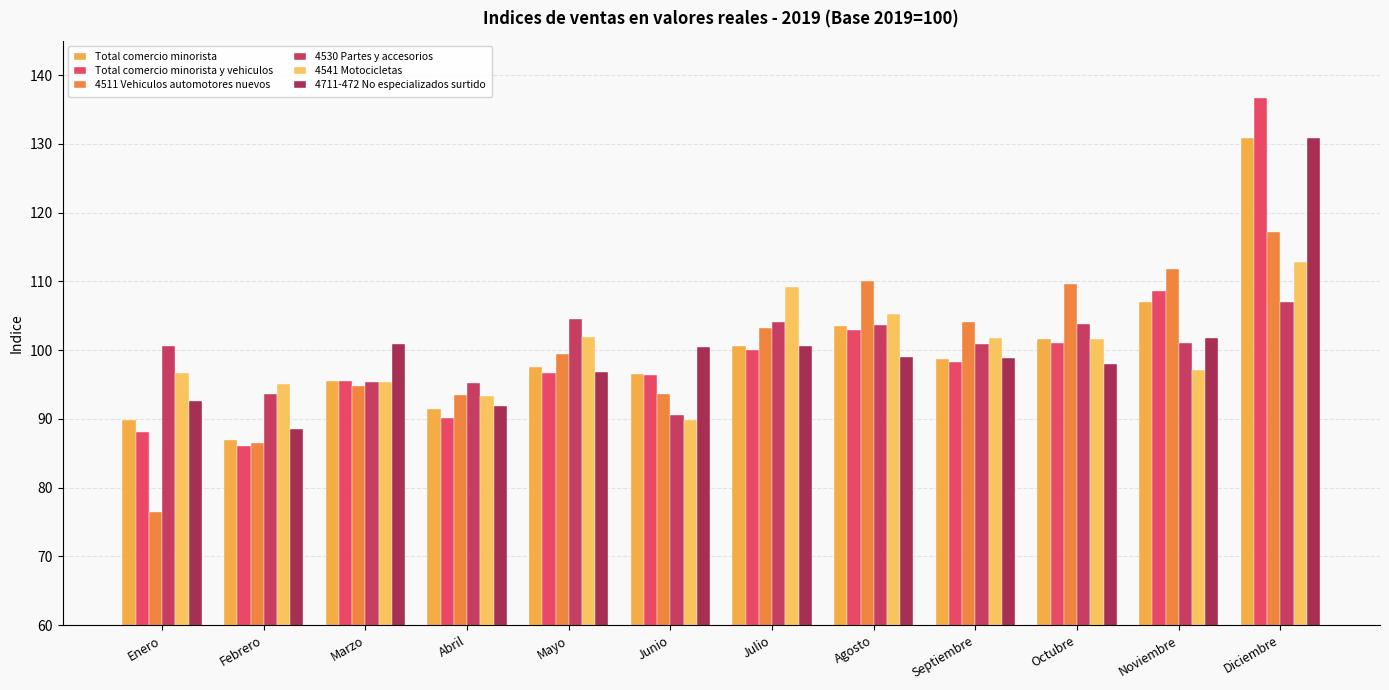

At which label does 4541 Motocicletas first exceed 101?

Mayo